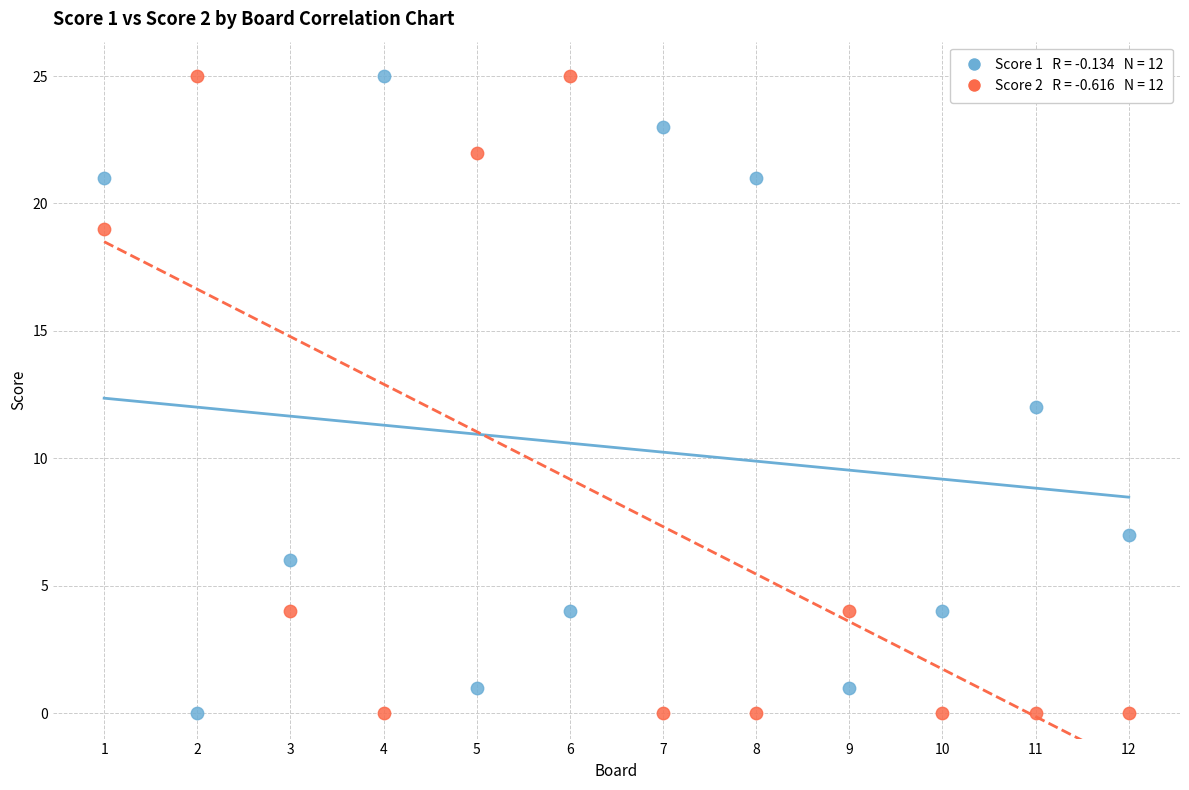

Across all data points, what is the range of X values (max minus min)?

11